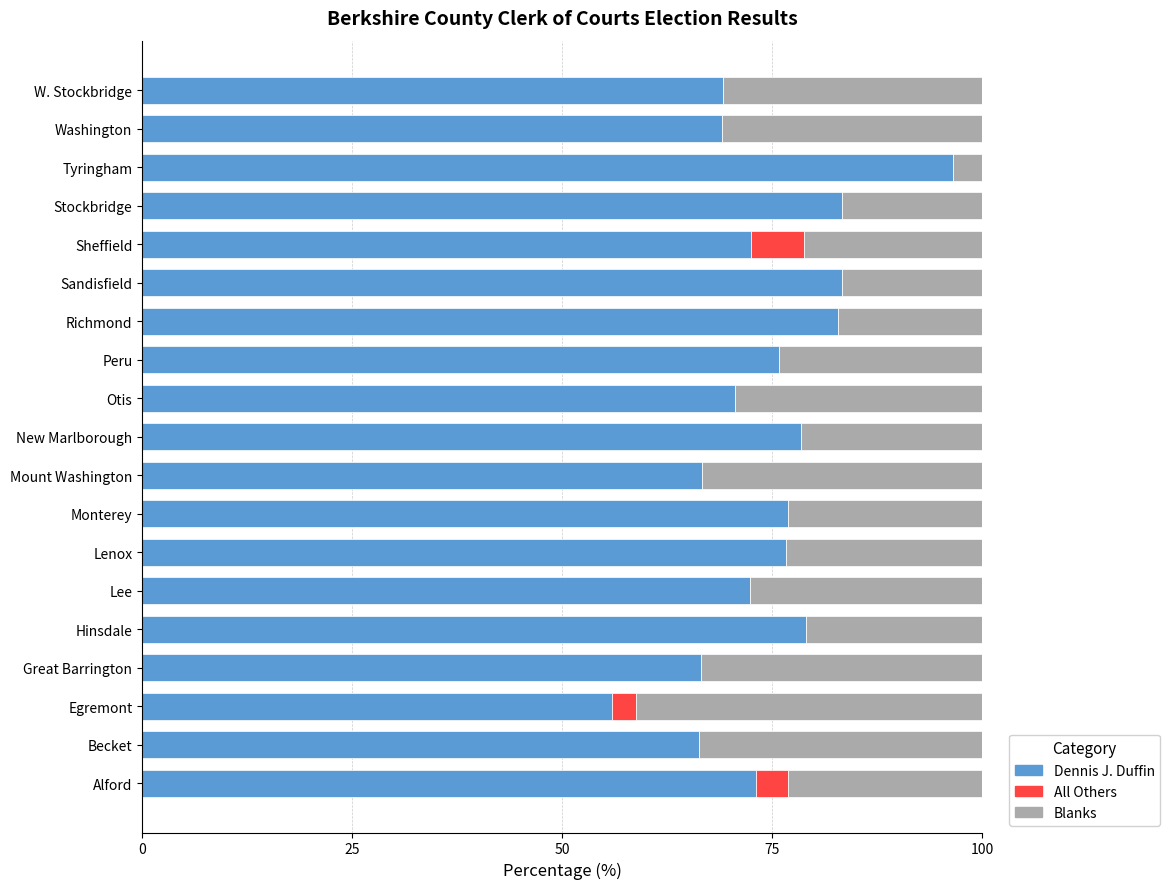

Read the Dennis J. Duffin value at Lenox.

76.7